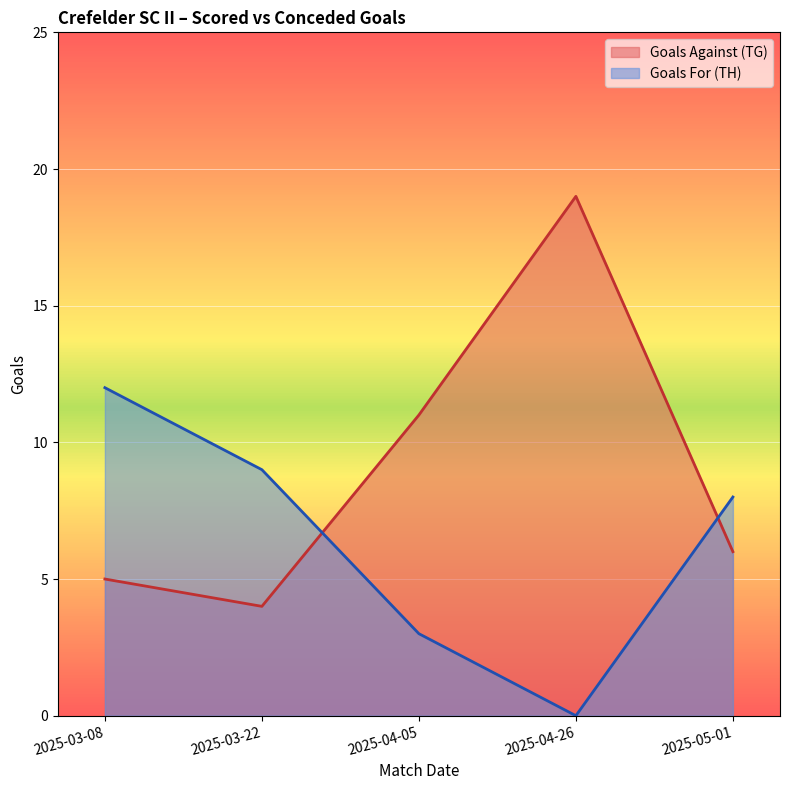

The Goals Against (TG) series shows 17 at 2025-04-05. True or false?

False